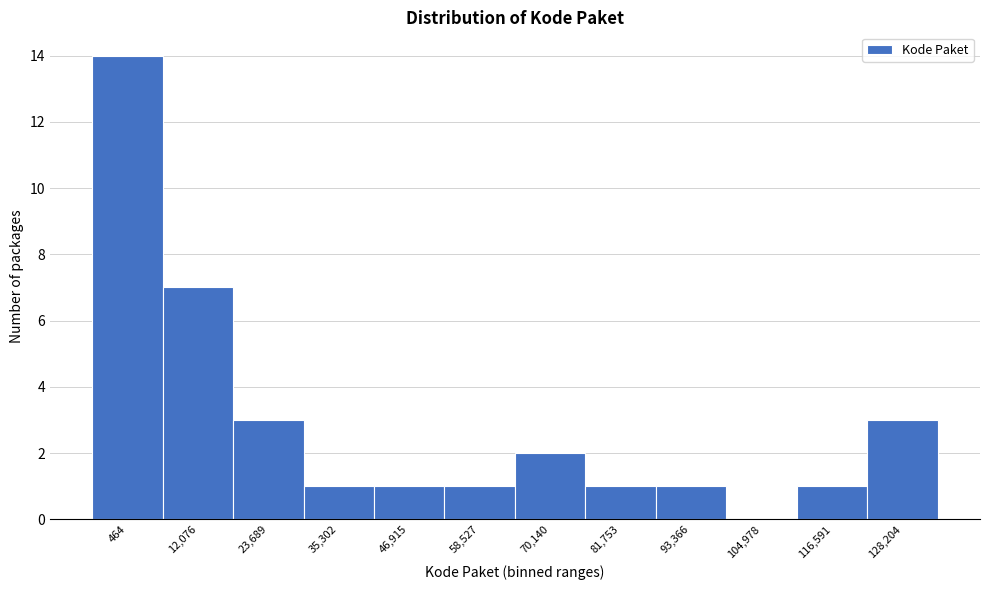

Reading left to right, what are all the values shown in this chart?

464=14	12,076=7	23,689=3	35,302=1	46,915=1	58,527=1	70,140=2	81,753=1	93,366=1	104,978=0	116,591=1	128,204=3